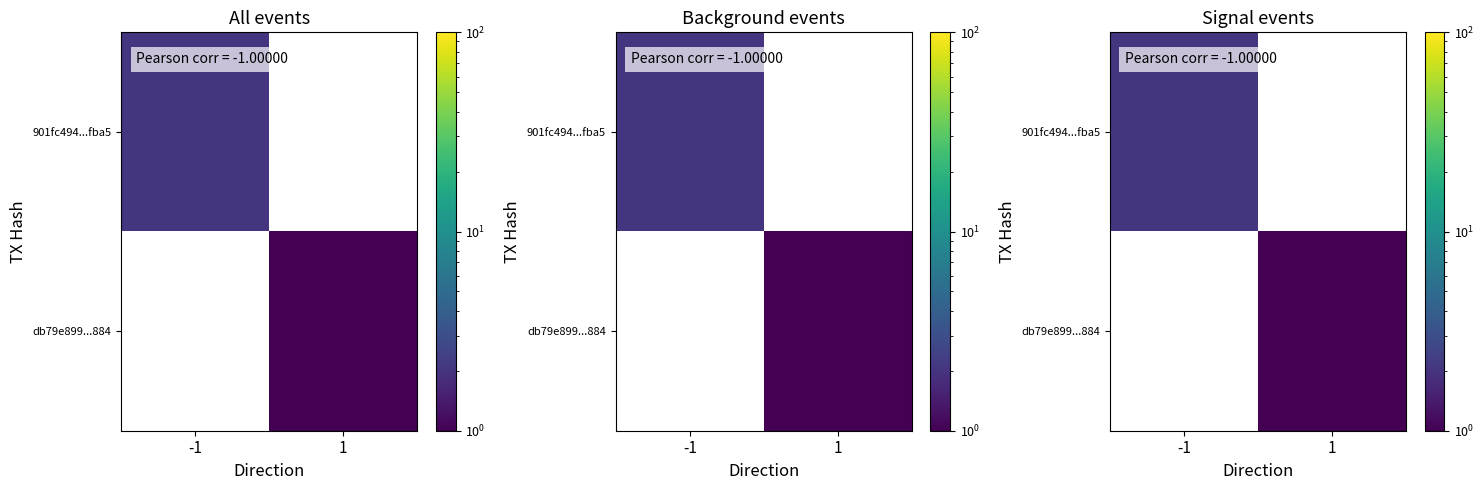

Rank the series by their maximum value, from highest to lowest.

901fc494...fba5, db79e899...884